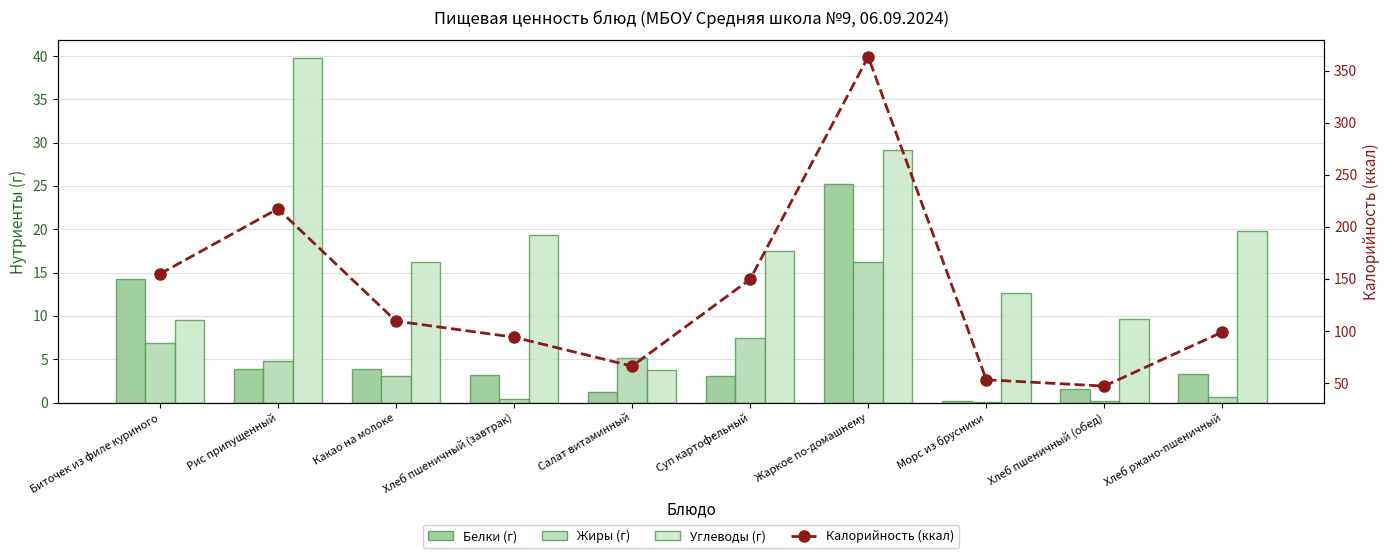

What position from the left is Жаркое по-домашнему?

7